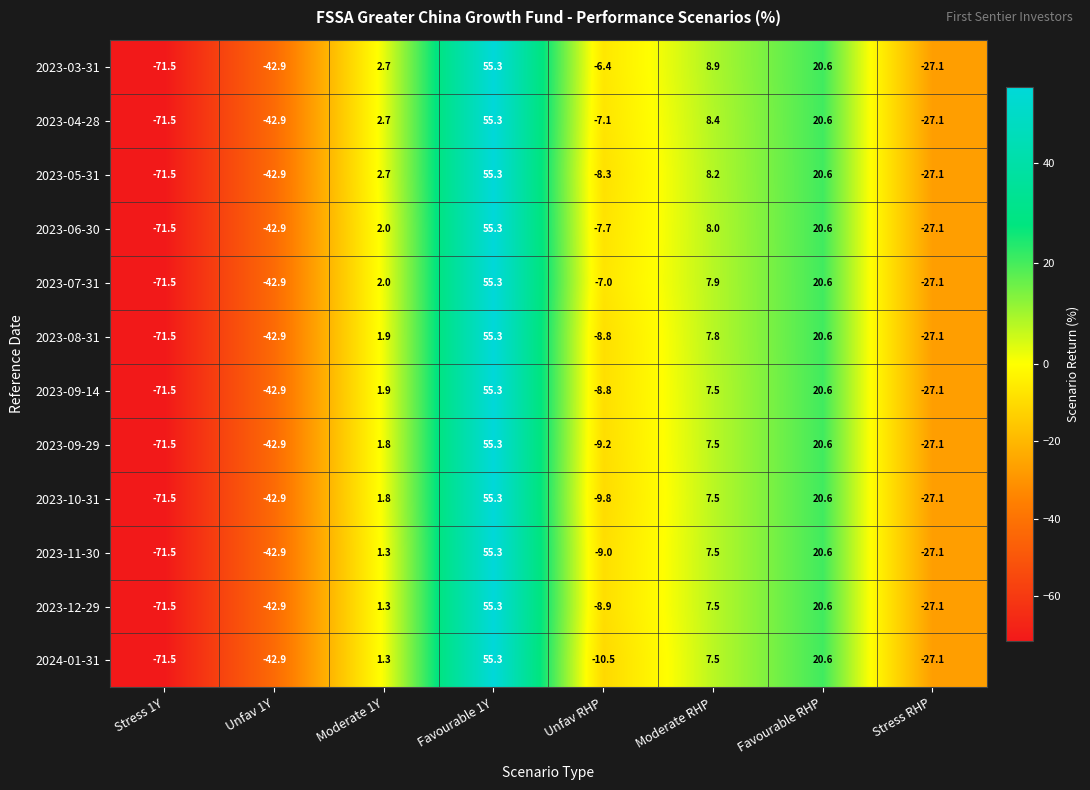

What is the smallest value displayed?

-71.5